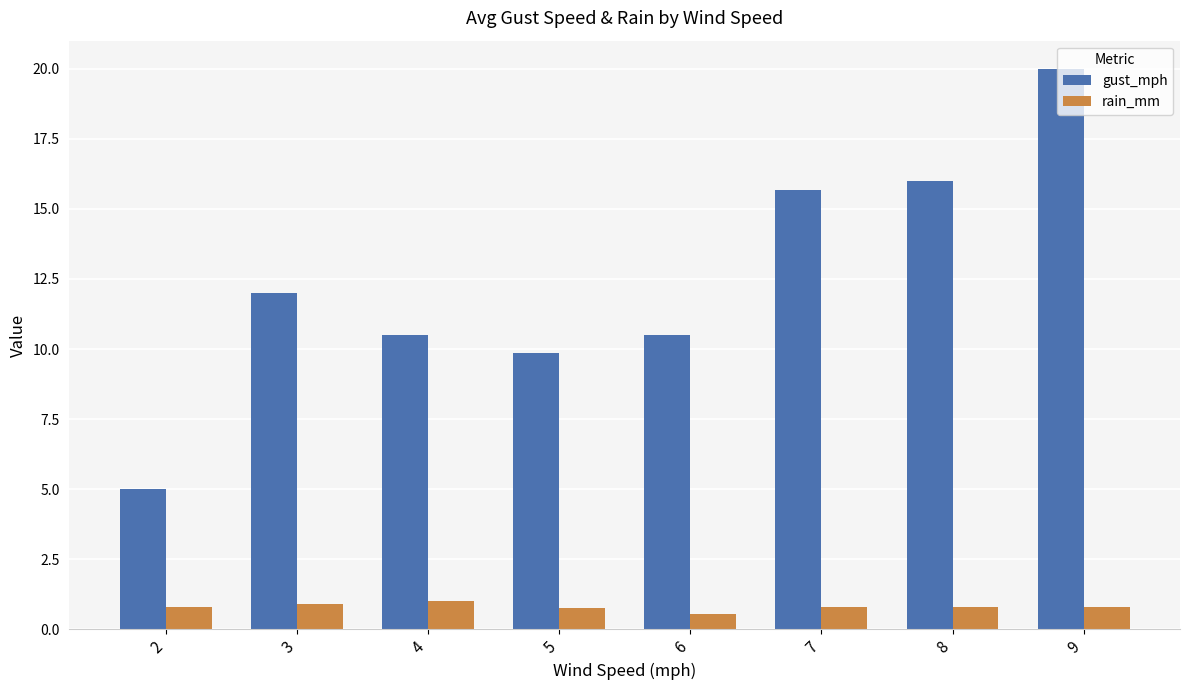

At which label is gust_mph closest to 12?

3